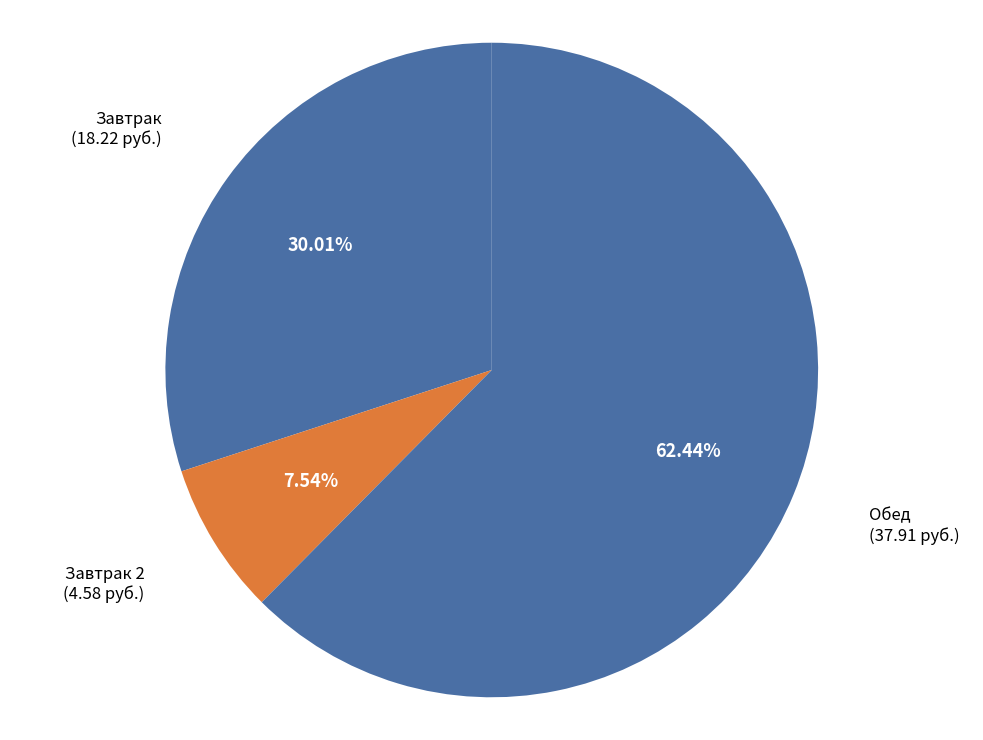

Which category has the smallest portion of the pie?

Завтрак 2